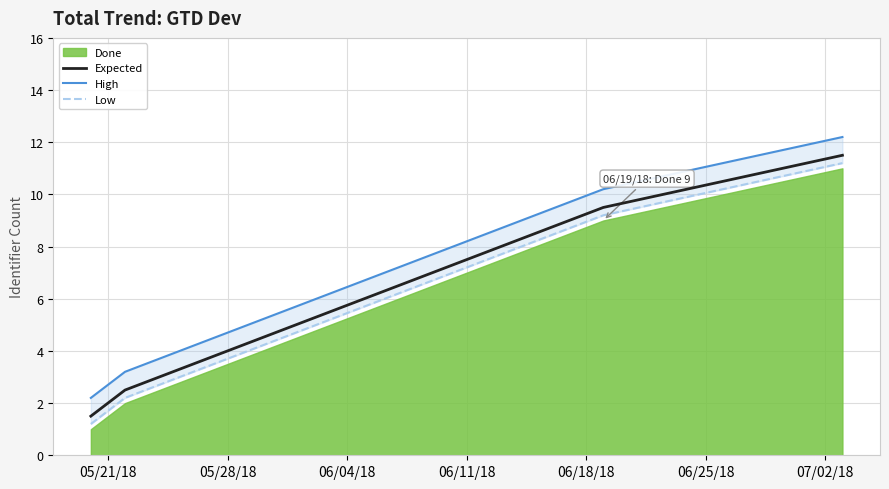

Between 06/04/18 and 06/11/18, which series saw the biggest shift?

Expected